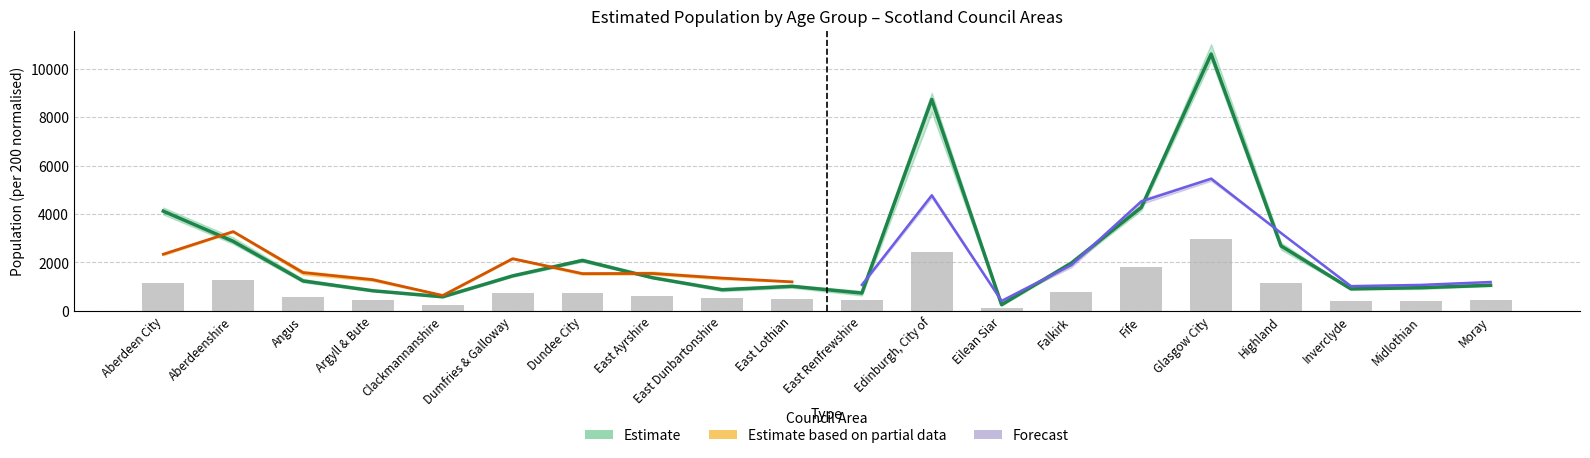

What position from the right is Fife?

6